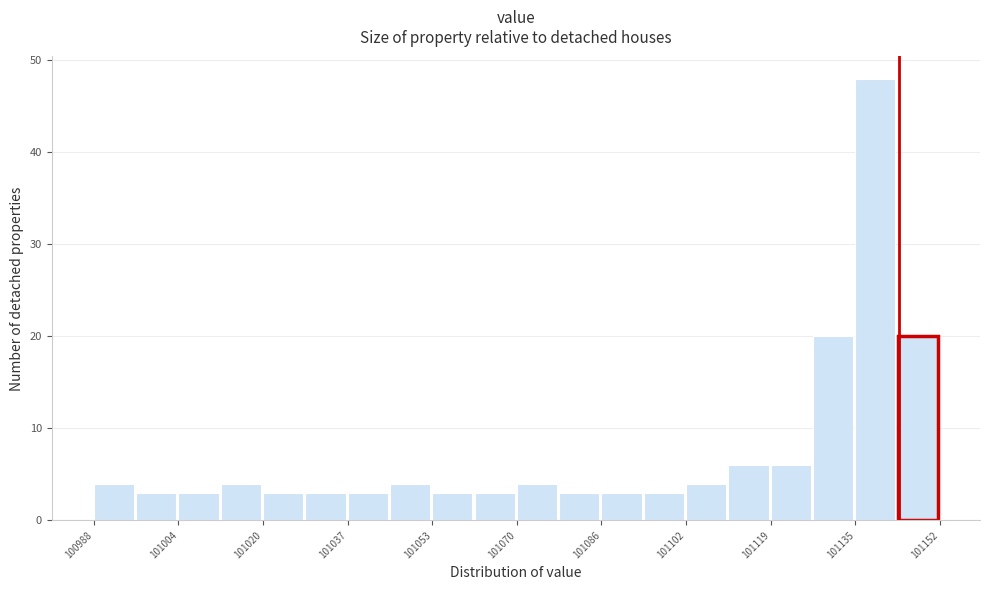

Reading left to right, transcribe this chart: for each bar, give the range it covers on the x-axis and its height. Neither the bar edges nor the heights are printed on the chart, so give them approximately, as read against the axes.

100988 to 100996: 4
100996 to 101004: 3
101004 to 101012: 3
101012 to 101020: 4
101020 to 101028: 3
101028 to 101036: 3
101036 to 101044: 3
101044 to 101054: 4
101054 to 101062: 3
101062 to 101070: 3
101070 to 101078: 4
101078 to 101086: 3
101086 to 101094: 3
101094 to 101102: 3
101102 to 101110: 4
101110 to 101118: 6
101118 to 101126: 6
101126 to 101136: 20
101136 to 101144: 48
101144 to 101152: 20